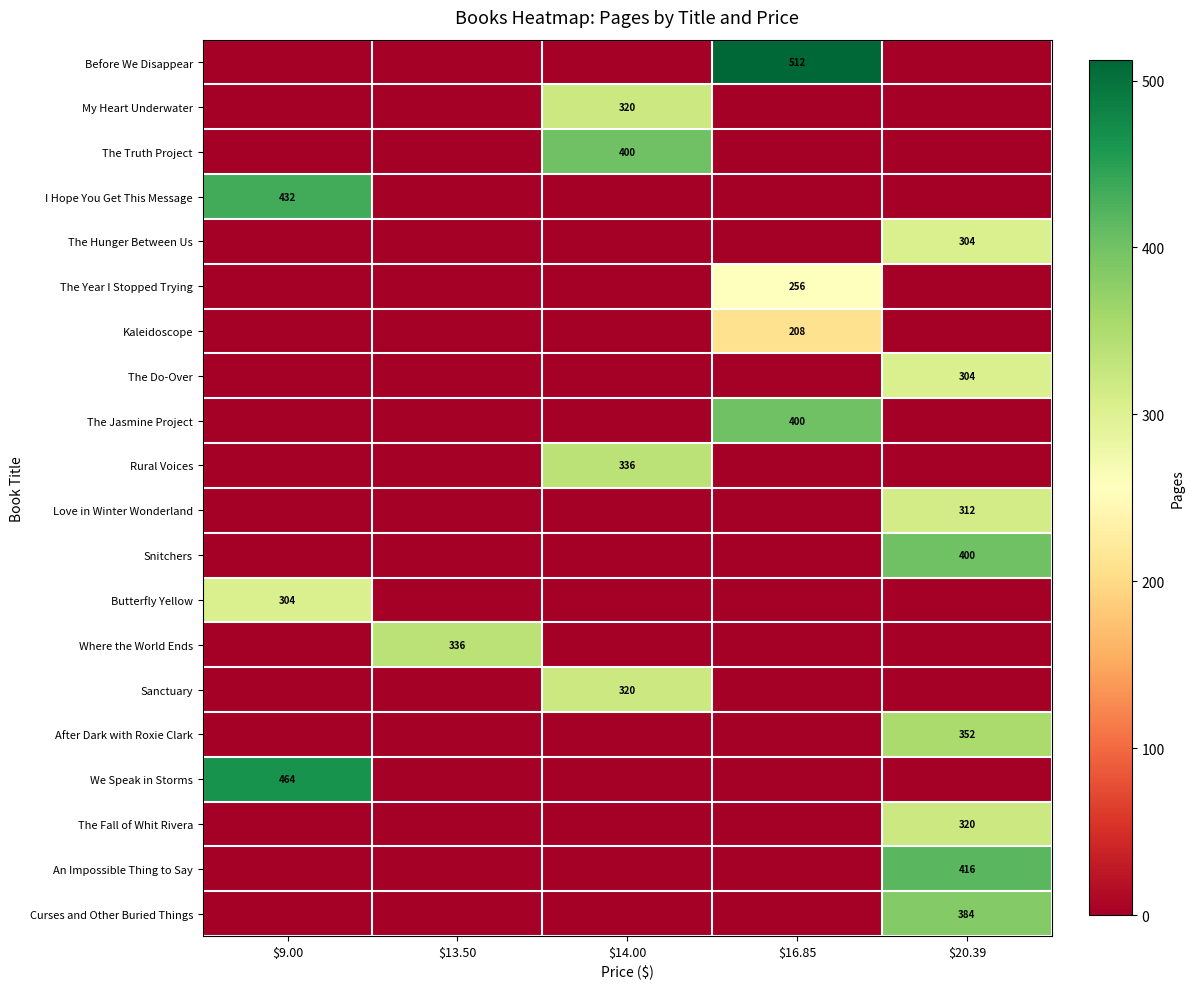

Is it true that Before We Disappear equals 512 at $16.85?

True